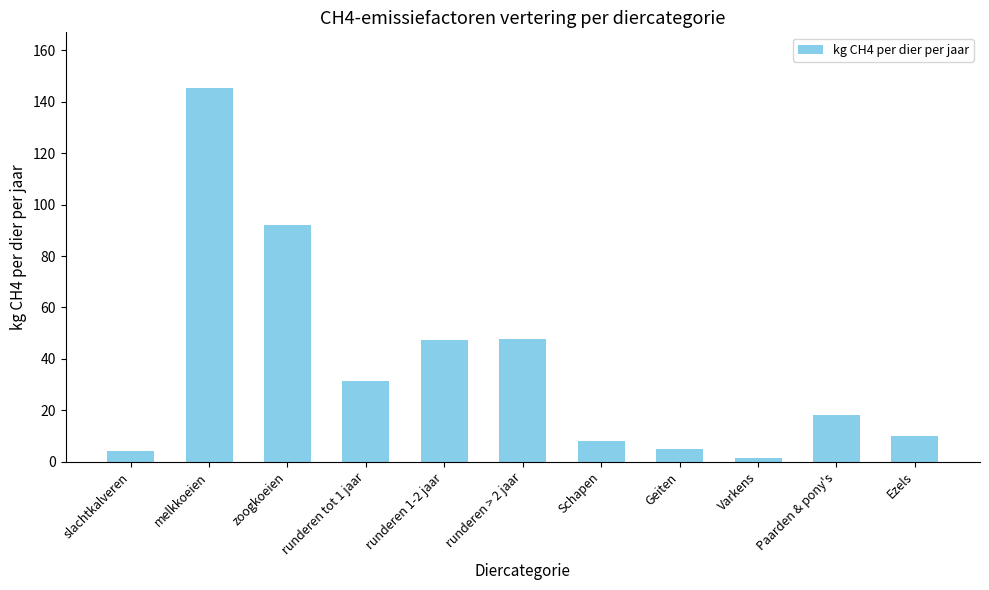

Is it true that the value at melkkoeien is 232.7?

False